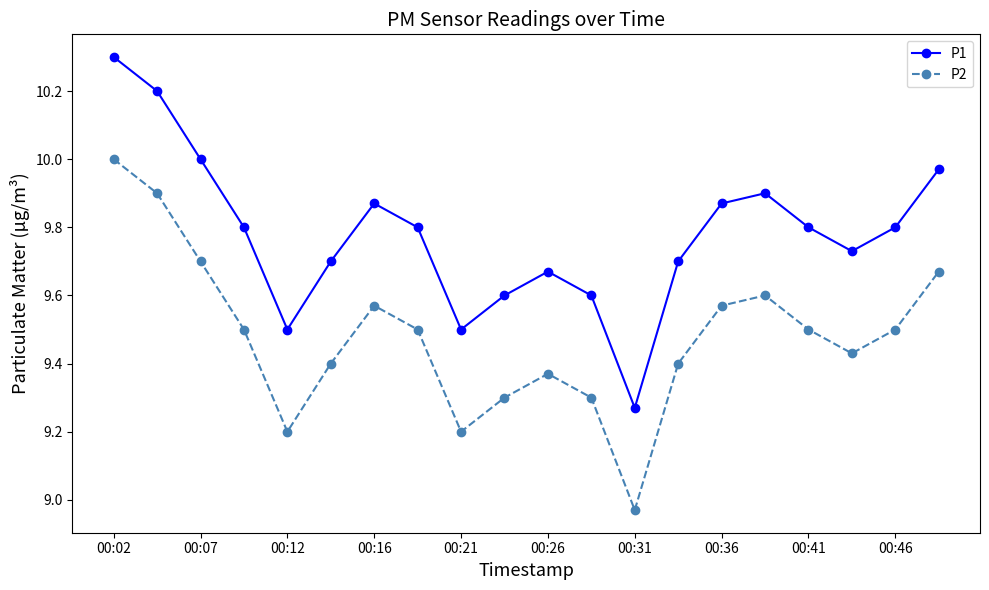

What is the difference between the maximum and minimum values in the P2 series?

1.0